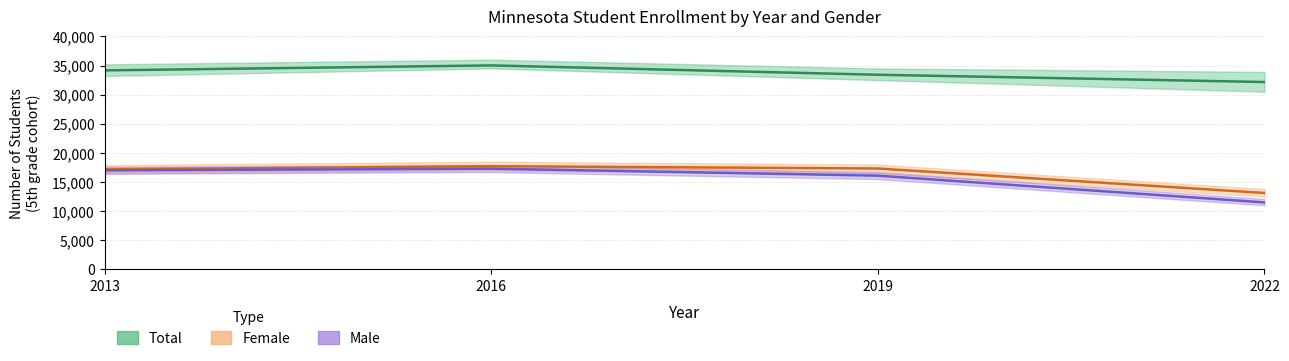

Rank the series by their maximum value, from highest to lowest.

Total, Female, Male